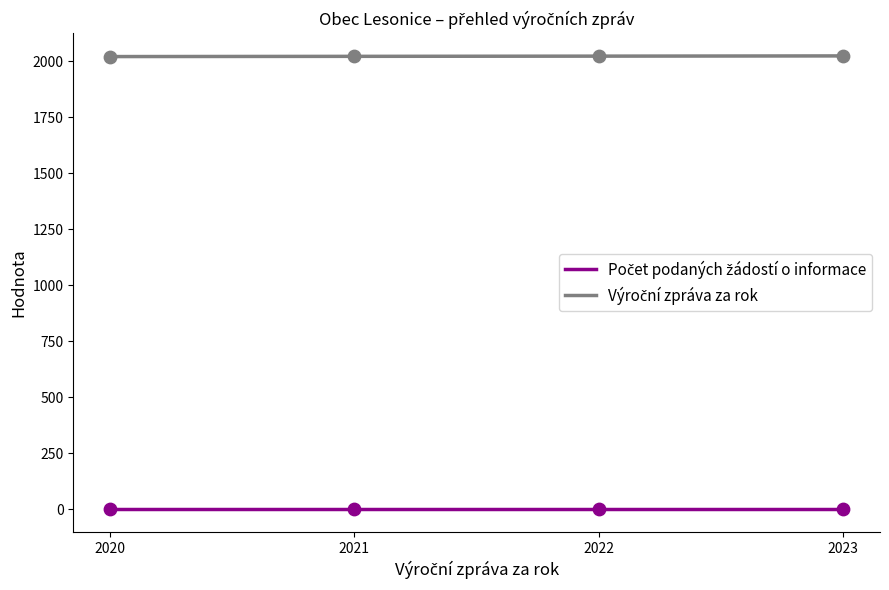

At how many categories does at least one series exceed 593?

4